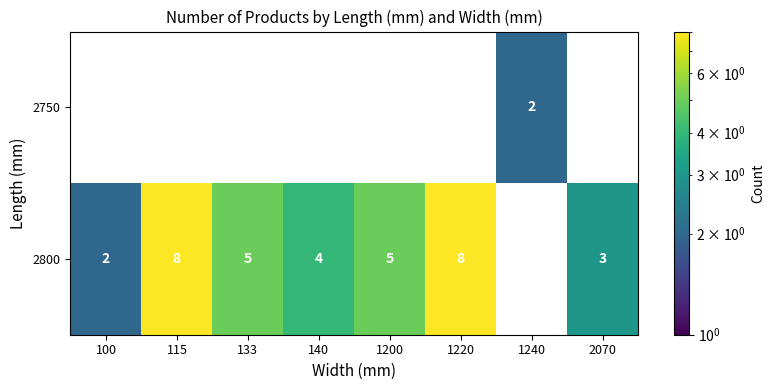

The value of 2800 at 1220 is 2. True or false?

False